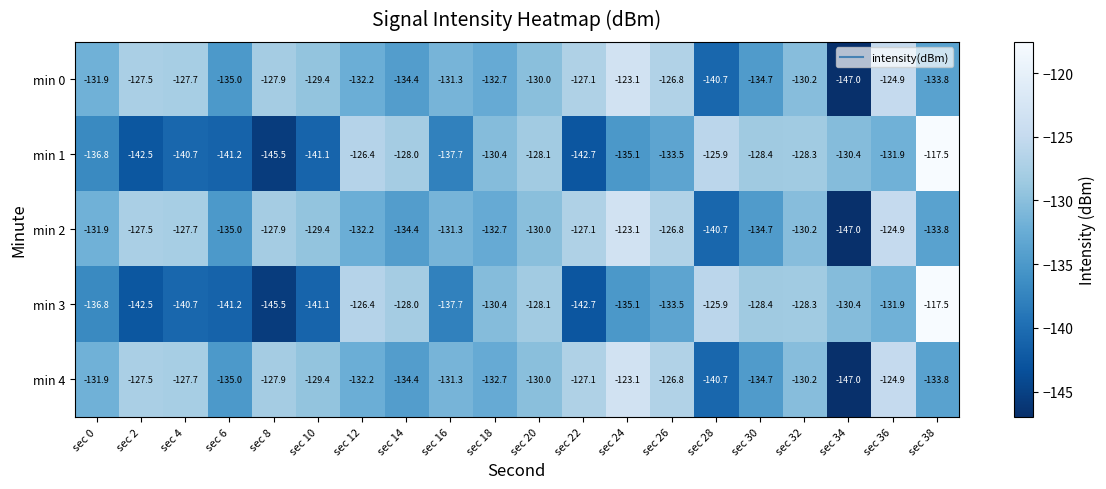

Rank the categories by min 2 value from highest to lowest.

sec 24, sec 36, sec 26, sec 22, sec 2, sec 4, sec 8, sec 10, sec 20, sec 32, sec 16, sec 0, sec 12, sec 18, sec 38, sec 14, sec 30, sec 6, sec 28, sec 34